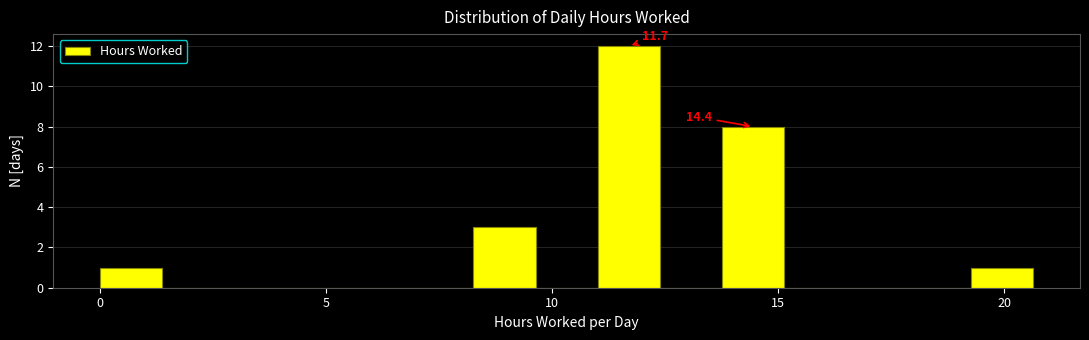

Around what value on the x-axis is the tallest bar? Give the approximate position of its centre, as read against the axis.

11.5